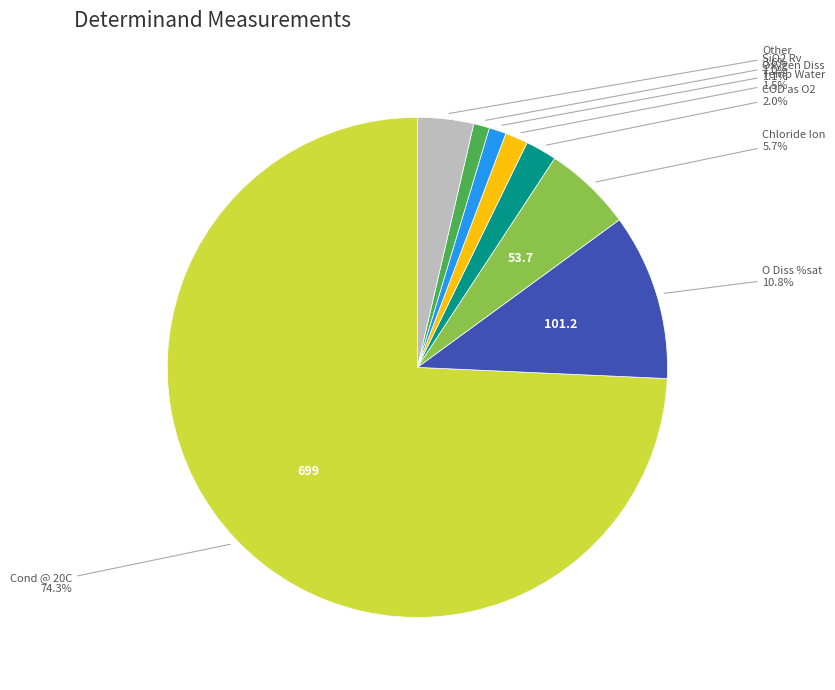

Is there any slice that represents more than half of the pie?

Yes